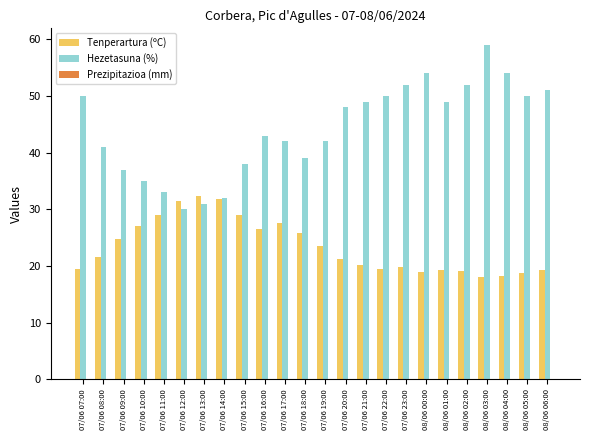

At 07/06 22:00, list the series in order from largest to smallest.

Hezetasuna (%), Tenperartura (ºC)